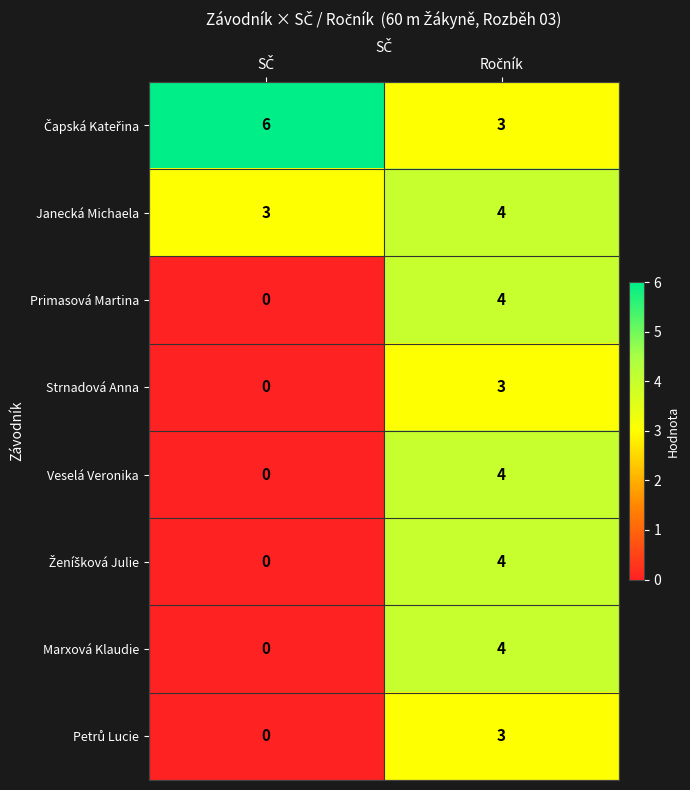

What is the highest value of the Veselá Veronika series?

4